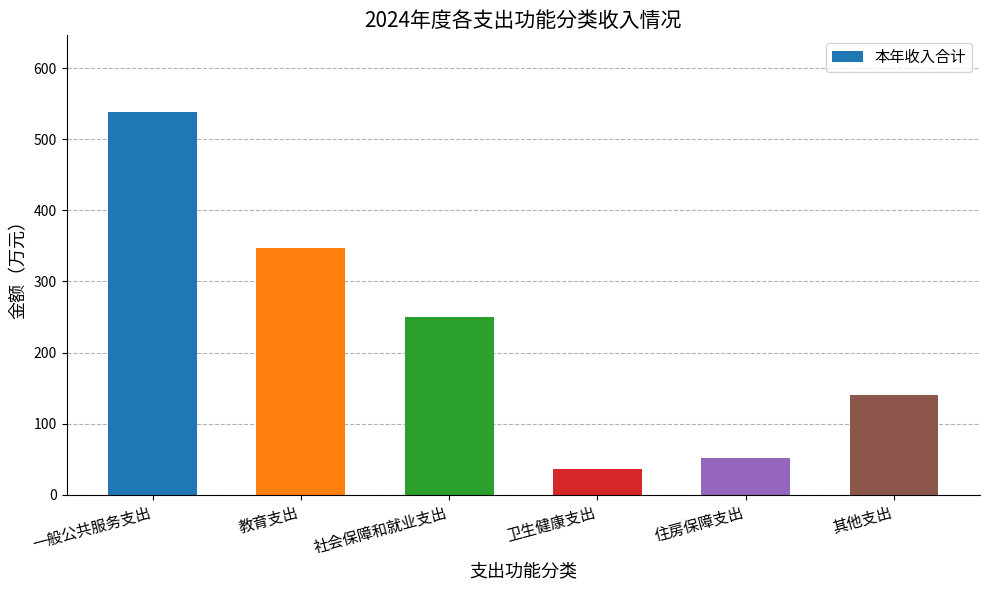

Which label corresponds to the largest value in the chart?

一般公共服务支出